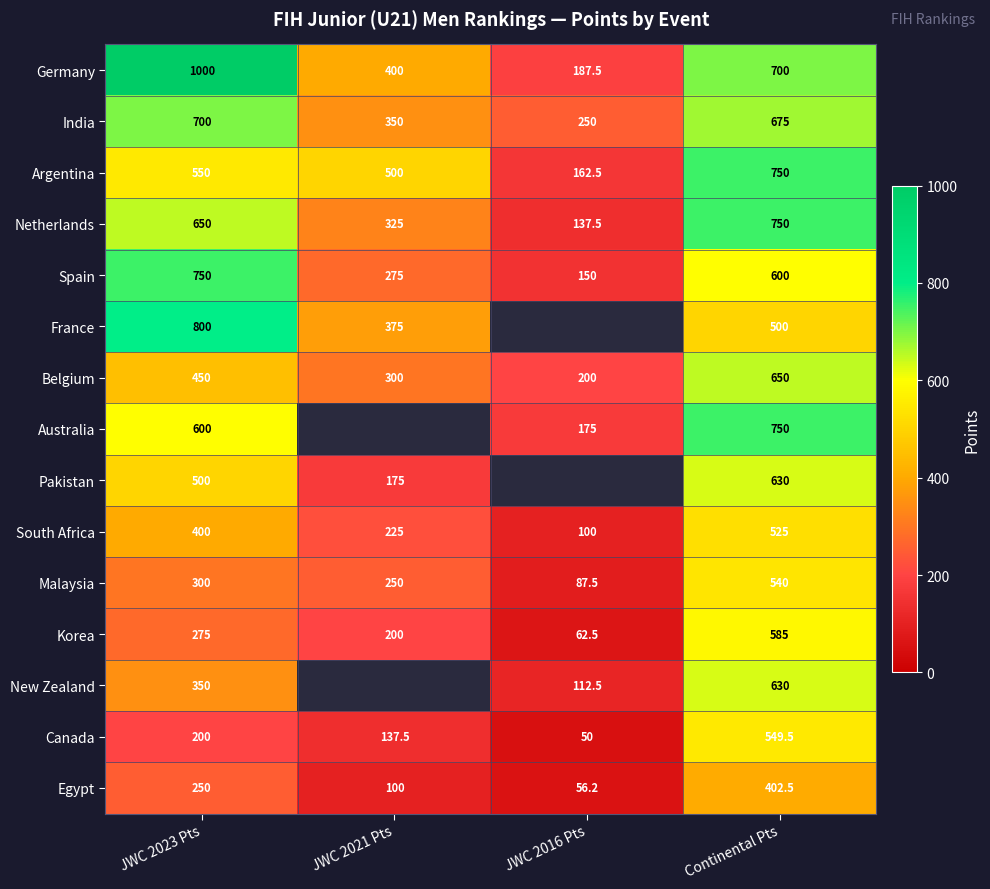

Is it true that India equals 250.0 at JWC 2016 Pts?

True